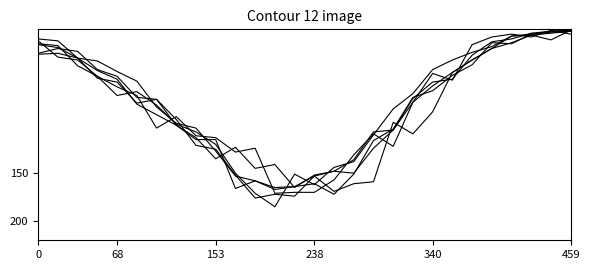

Is it true that 2005 equals 15 at 0?

False